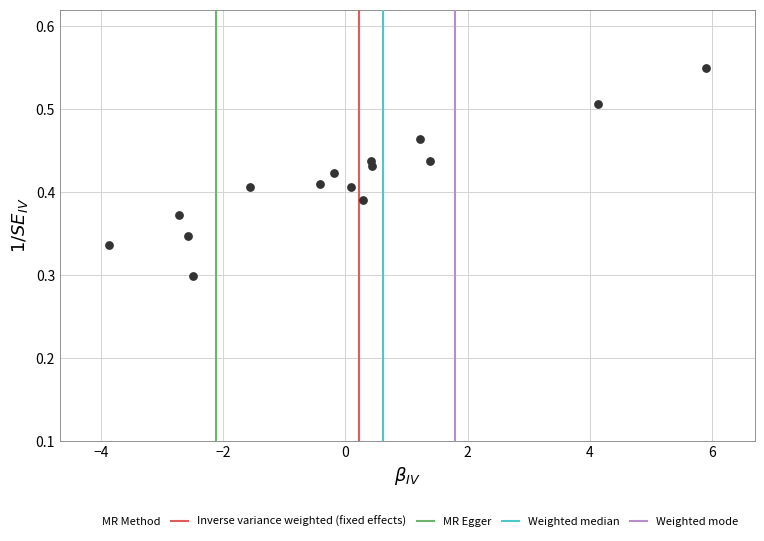

How many points are shown in the scatter plot?

15